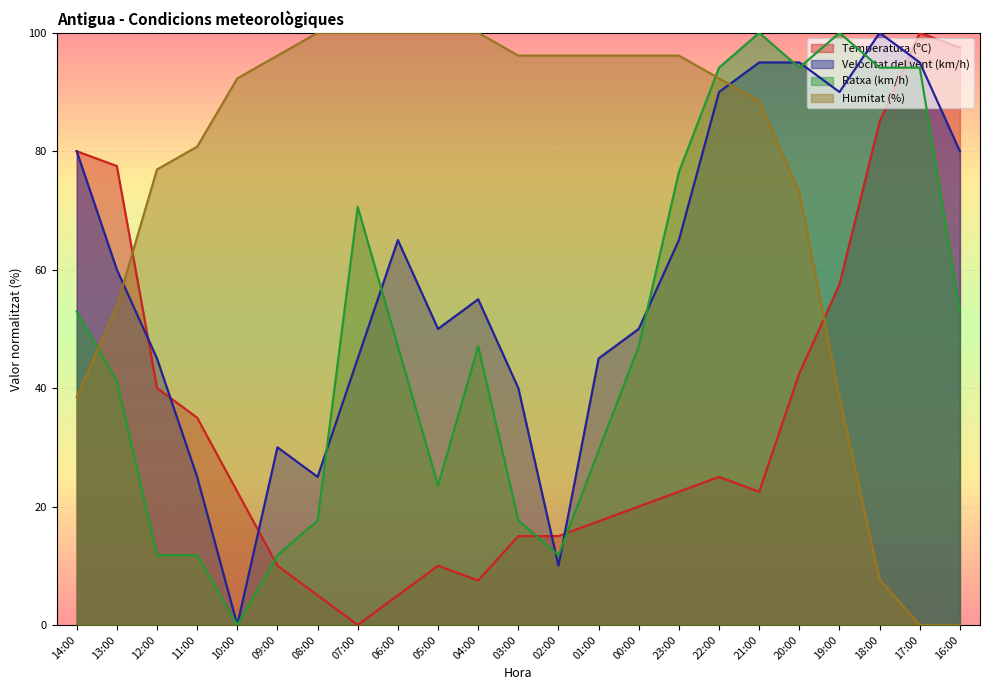

Reading left to right, extract all data points from this chart.

Temperatura (ºC): 14:00=80.0	13:00=77.5	12:00=40.0	11:00=35.0	10:00=22.5	09:00=10.0	08:00=5.0	07:00=0.0	06:00=5.0	05:00=10.0	04:00=7.5	03:00=15.0	02:00=15.0	01:00=17.5	00:00=20.0	23:00=22.5	22:00=25.0	21:00=22.5	20:00=42.5	19:00=57.5	18:00=85.0	17:00=100.0	16:00=97.5
Velocitat del vent (km/h): 14:00=80.0	13:00=60.0	12:00=45.0	11:00=25.0	10:00=0.0	09:00=30.0	08:00=25.0	07:00=45.0	06:00=65.0	05:00=50.0	04:00=55.0	03:00=40.0	02:00=10.0	01:00=45.0	00:00=50.0	23:00=65.0	22:00=90.0	21:00=95.0	20:00=95.0	19:00=90.0	18:00=100.0	17:00=95.0	16:00=80.0
Ratxa (km/h): 14:00=52.9	13:00=41.2	12:00=11.8	11:00=11.8	10:00=0.0	09:00=11.8	08:00=17.6	07:00=70.6	06:00=47.1	05:00=23.5	04:00=47.1	03:00=17.6	02:00=11.8	01:00=29.4	00:00=47.1	23:00=76.5	22:00=94.1	21:00=100.0	20:00=94.1	19:00=100.0	18:00=94.1	17:00=94.1	16:00=52.9
Humitat (%): 14:00=38.5	13:00=53.8	12:00=76.9	11:00=80.8	10:00=92.3	09:00=96.2	08:00=100.0	07:00=100.0	06:00=100.0	05:00=100.0	04:00=100.0	03:00=96.2	02:00=96.2	01:00=96.2	00:00=96.2	23:00=96.2	22:00=92.3	21:00=88.5	20:00=73.1	19:00=38.5	18:00=7.7	17:00=0.0	16:00=0.0